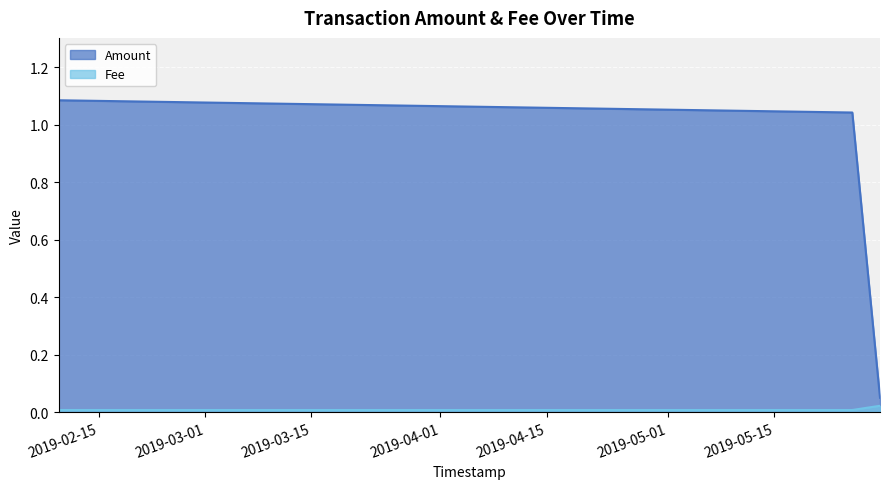

Rank the series by their maximum value, from highest to lowest.

Amount, Fee